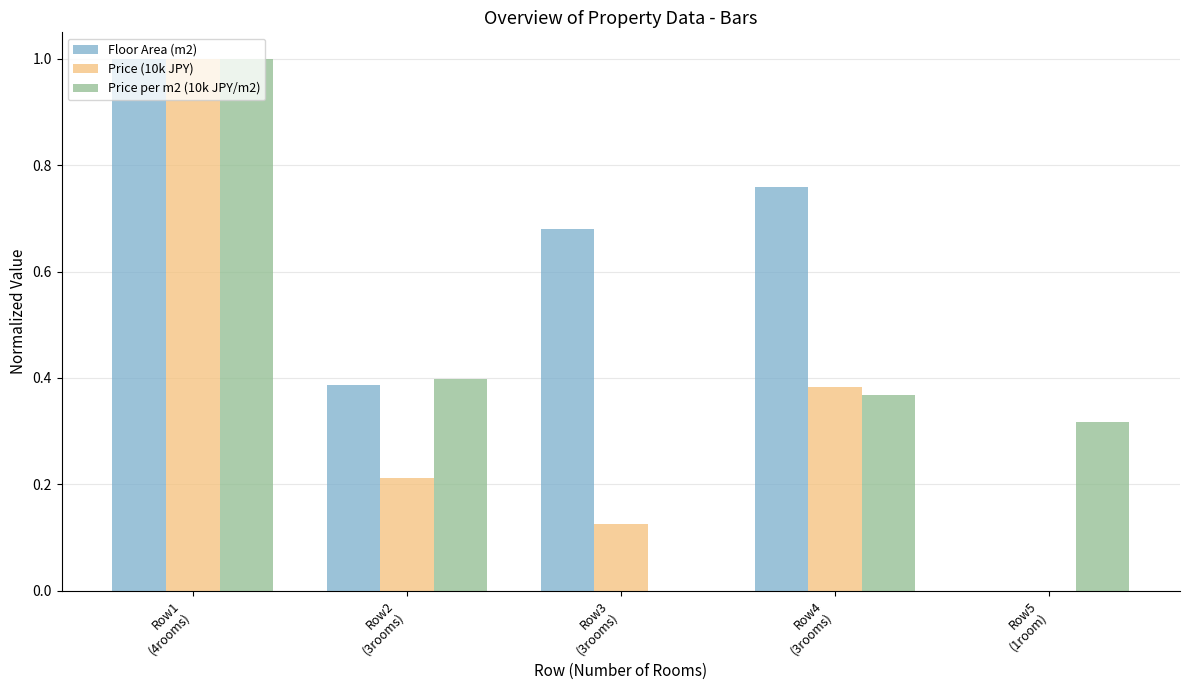

What is the sum of all Price (10k JPY) values?

1.7